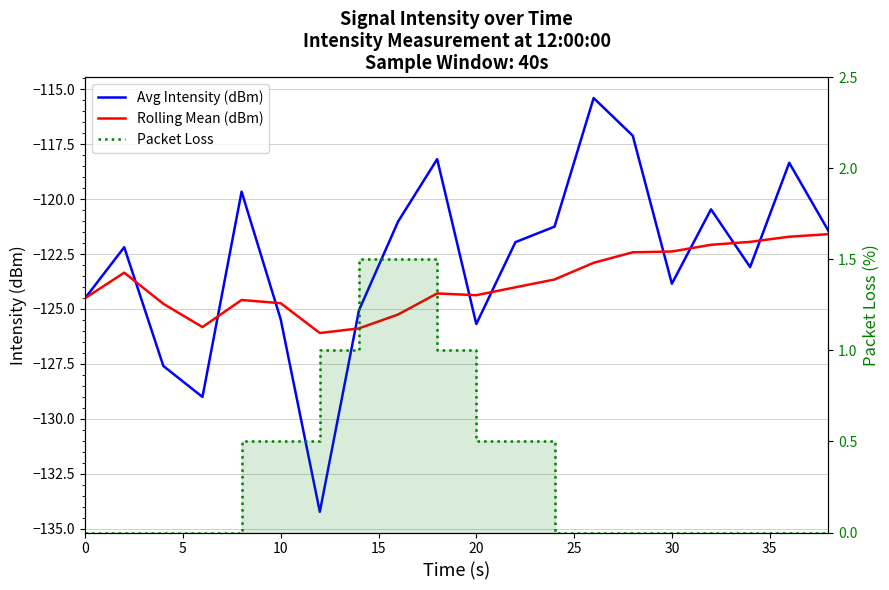

What is the difference between the maximum and minimum values in the Avg Intensity (dBm) series?

18.8